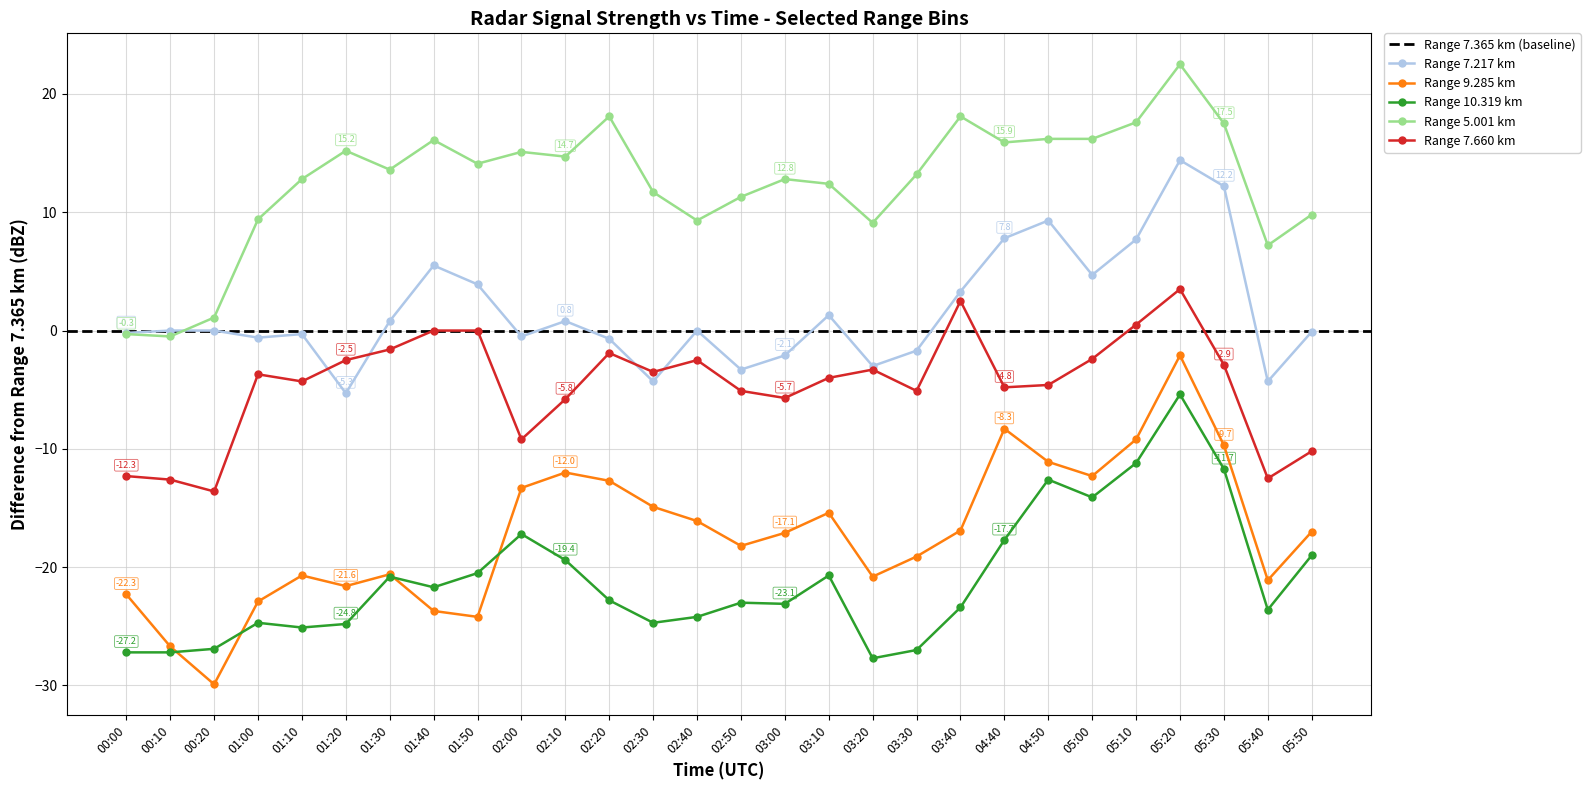

What is the label of the 12th point from the right?

03:10